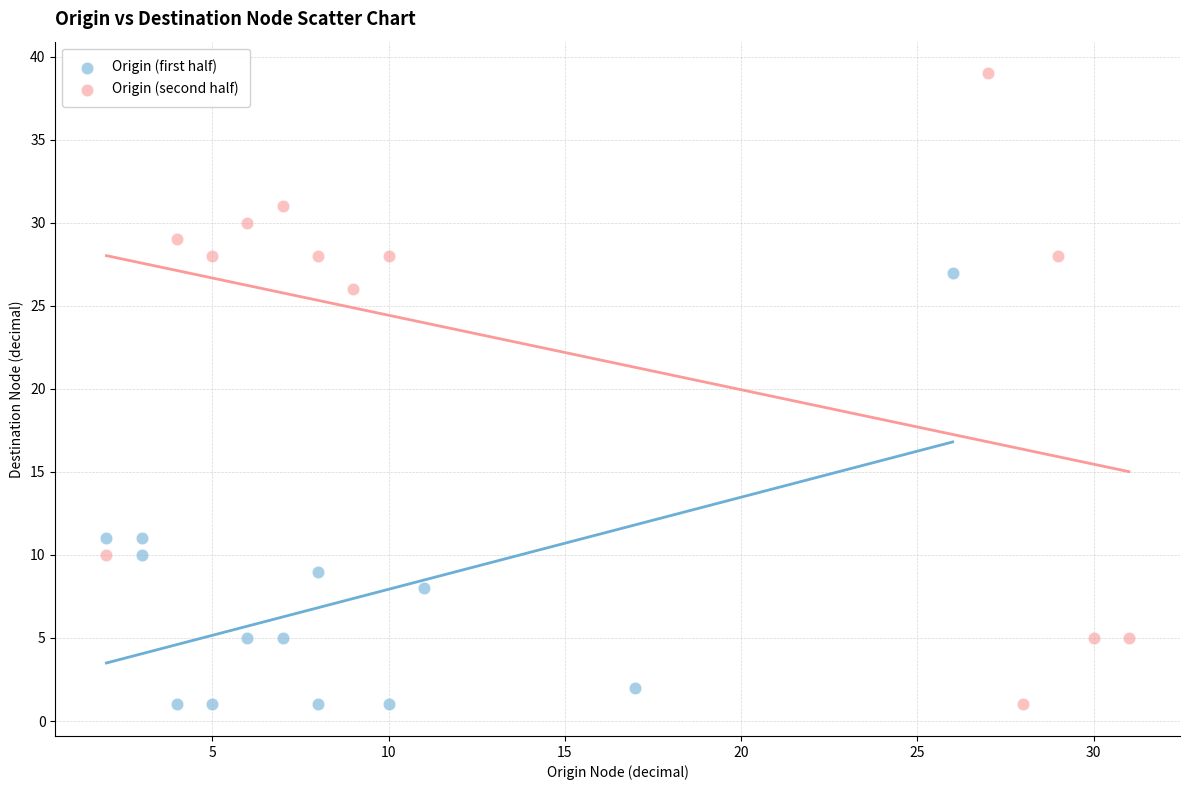

What are all the series names shown in the legend?

Origin (first half), Origin (second half)